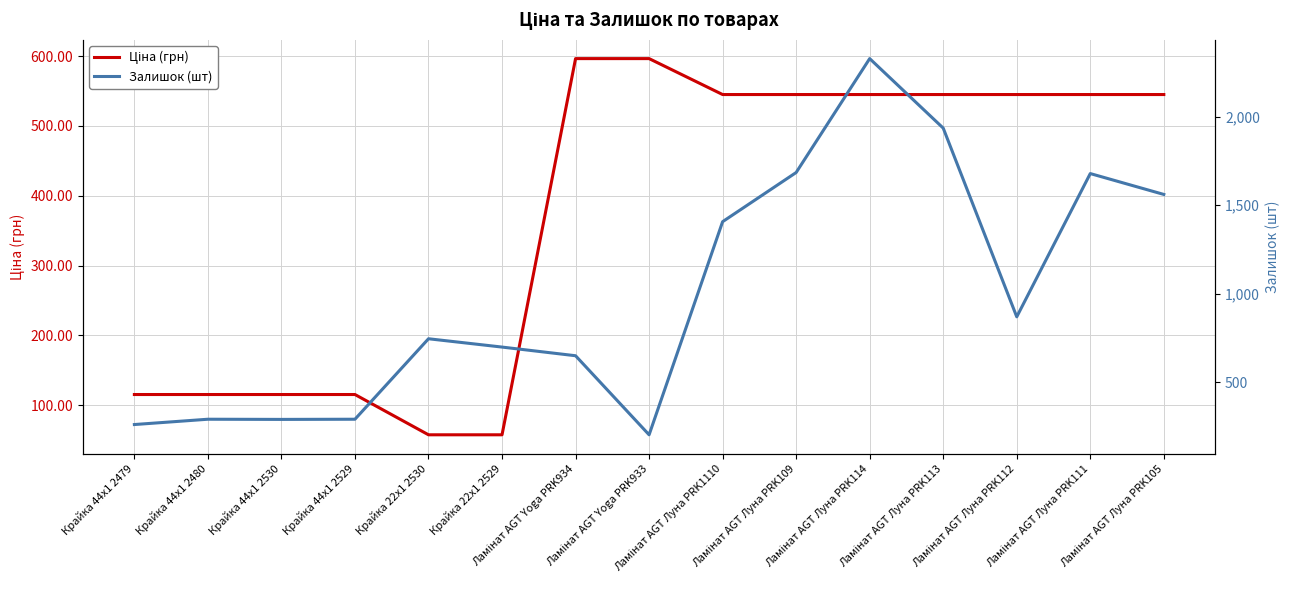

What is the spread (max minus min) of values at Ламінат AGT Луна PRK1110?

862.0